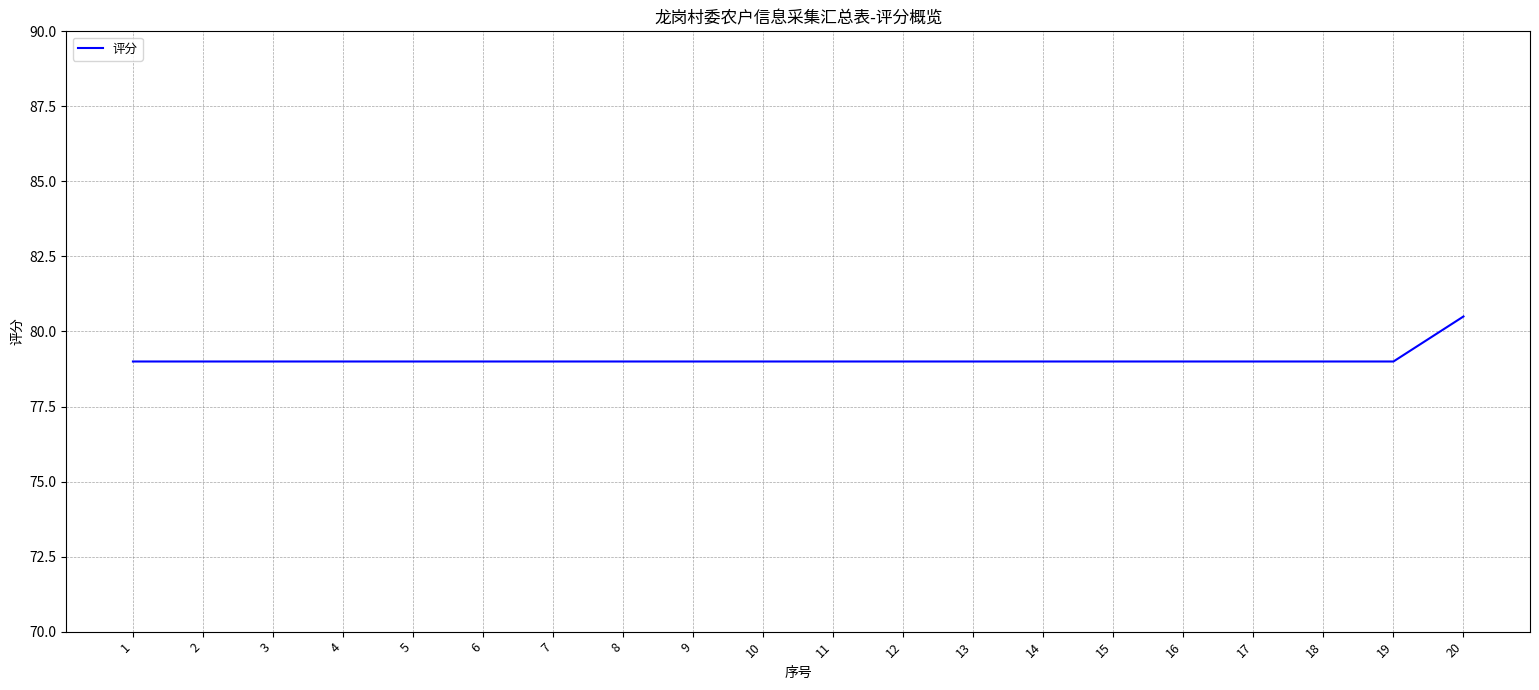

What is the ratio of the value at 16 to the value at 9?

1.0